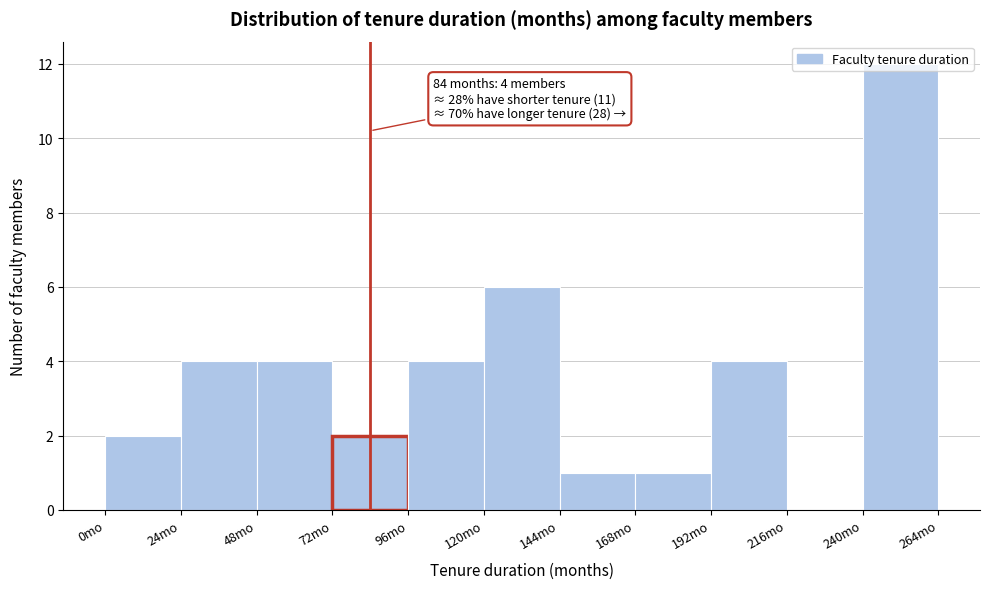

Over which range of the x-axis is the bar tallest?

240 to 264